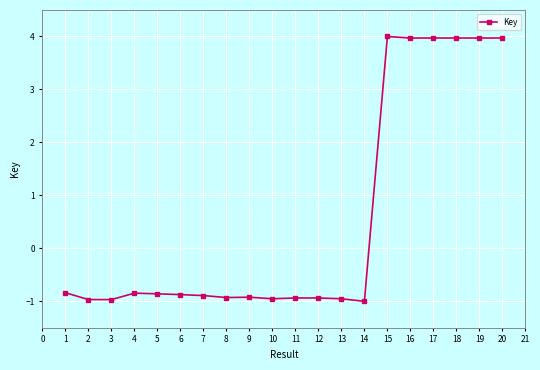

What is the value of the 8th point from the left?

-0.9